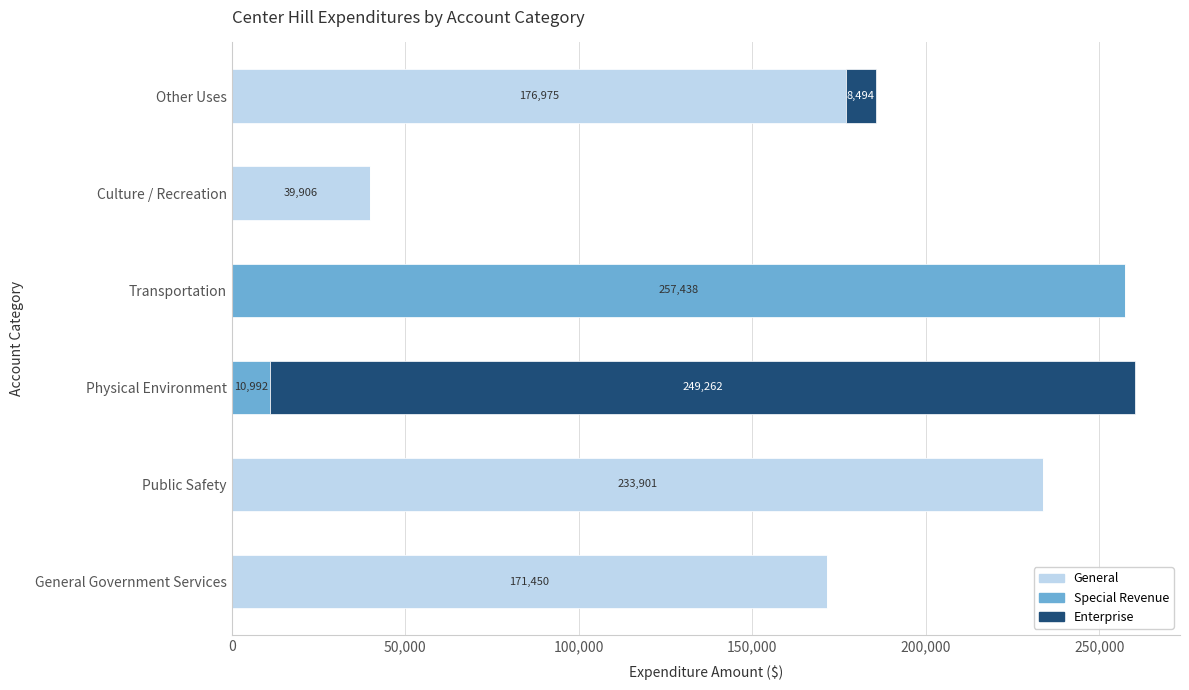

Between General Government Services and Transportation, which series saw the biggest shift?

Special Revenue